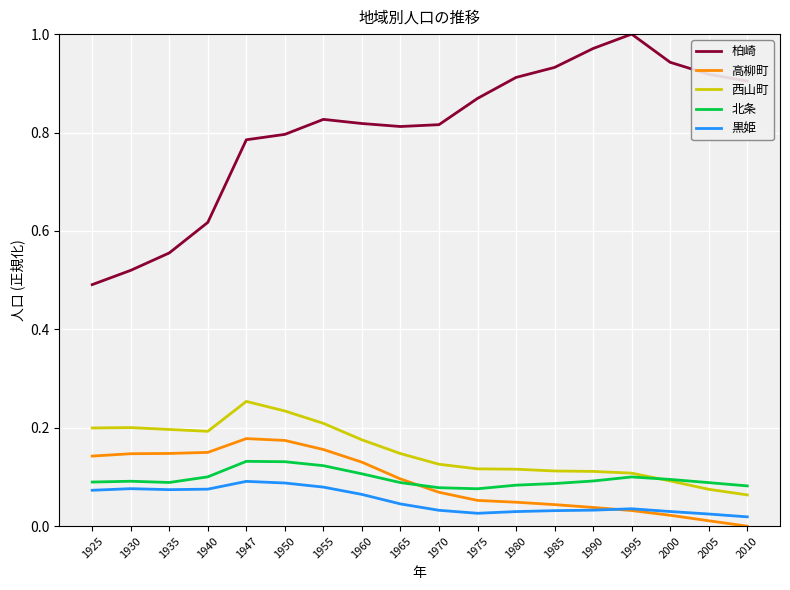

What are all the series names shown in the legend?

柏崎, 高柳町, 西山町, 北条, 黒姫